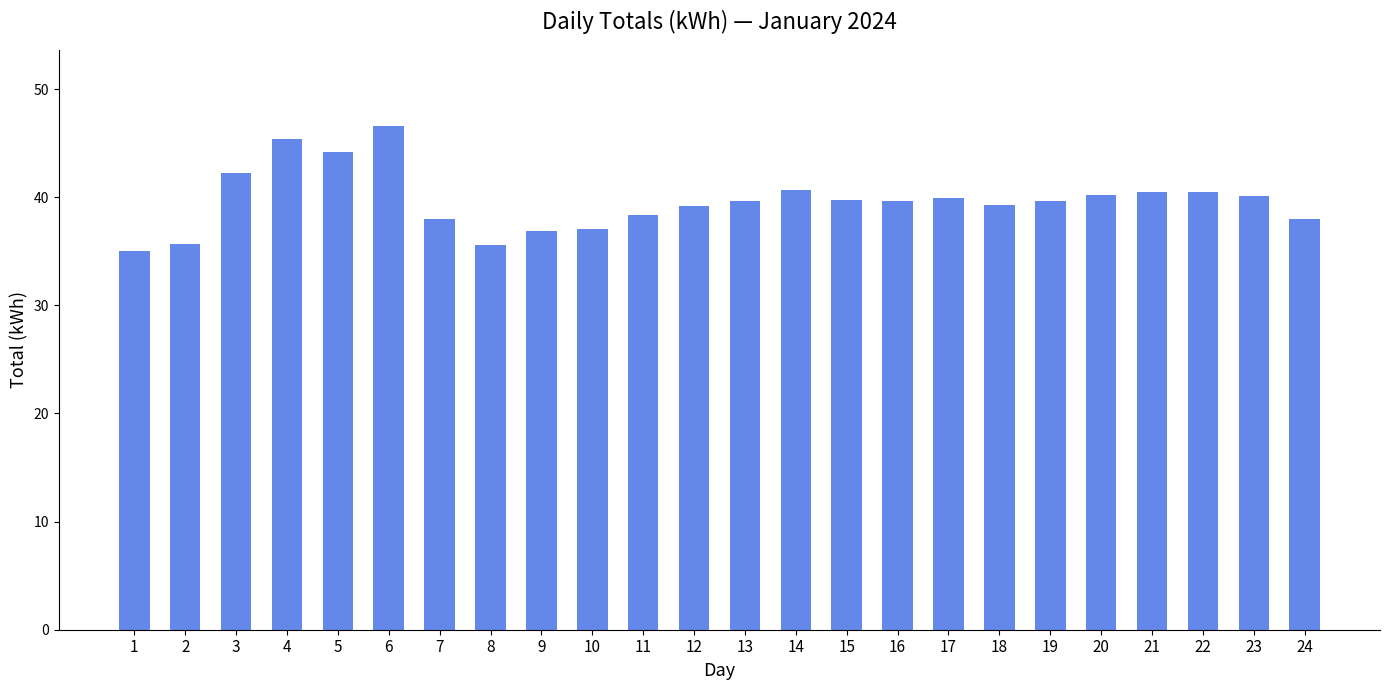

What is the sum of all values?

952.0